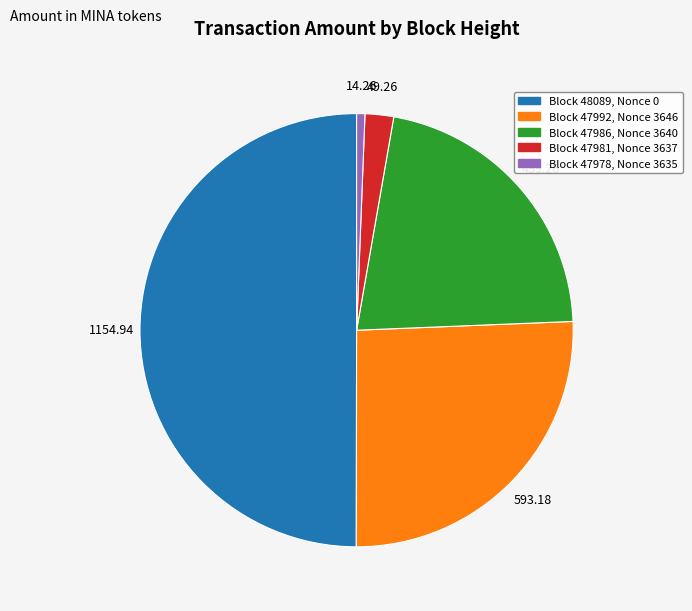

Rank the categories by value from highest to lowest.

Block 48089, Nonce 0, Block 47992, Nonce 3646, Block 47986, Nonce 3640, Block 47981, Nonce 3637, Block 47978, Nonce 3635